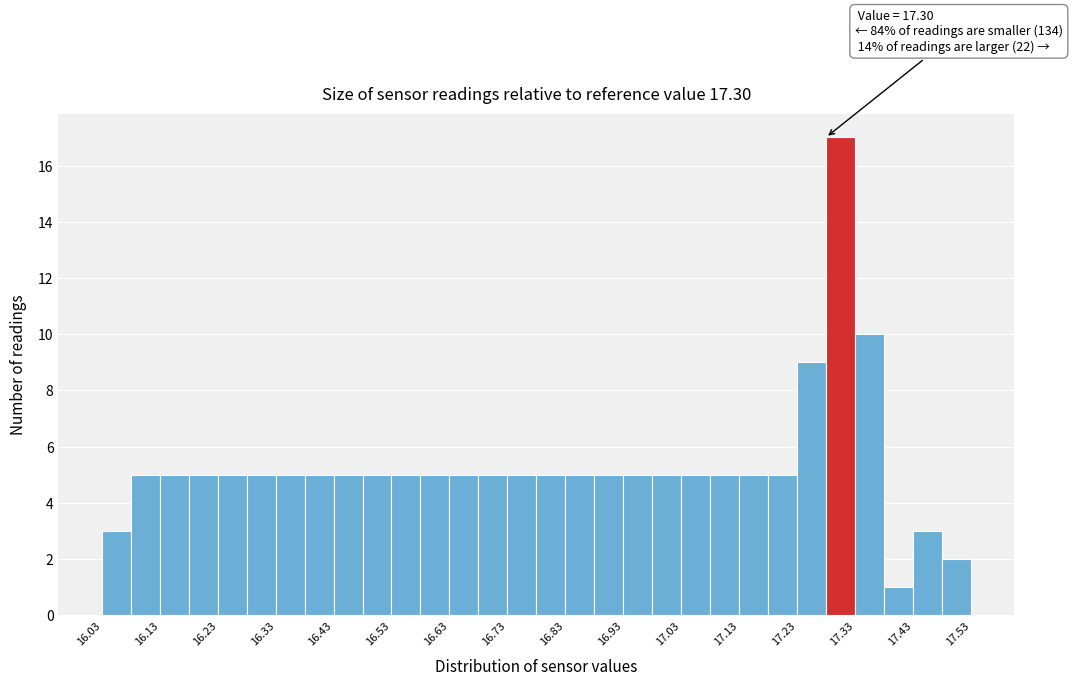

Over which range of the x-axis is the bar tallest?

17.275 to 17.325